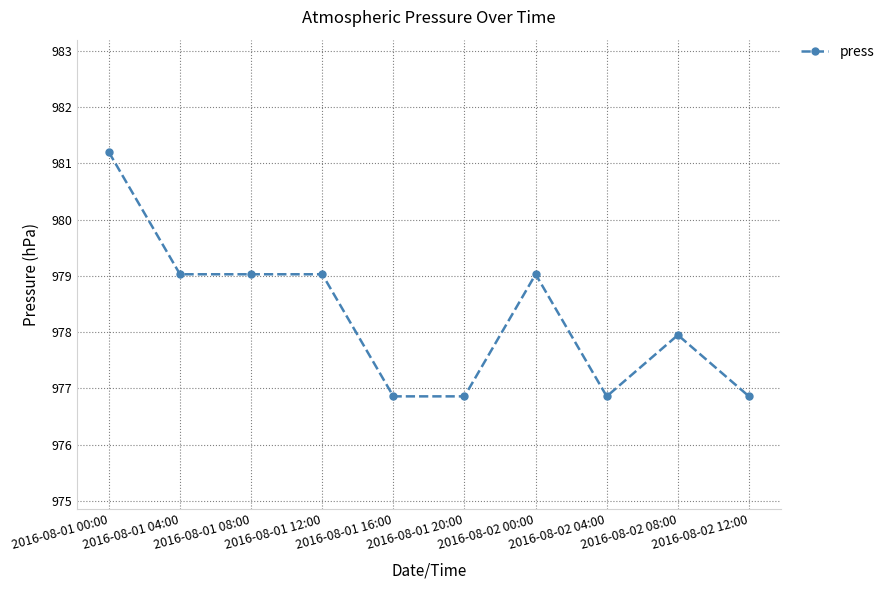

Reading left to right, transcribe all the data shown in this chart.

981.2	979.0	979.0	979.0	976.9	976.9	979.0	976.9	978.0	976.9